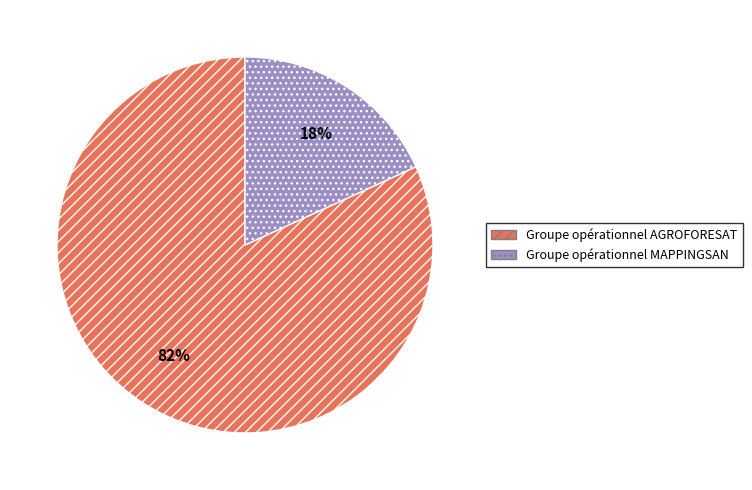

Do Groupe opérationnel AGROFORESAT and Groupe opérationnel MAPPINGSAN together represent more than half of the pie?

Yes